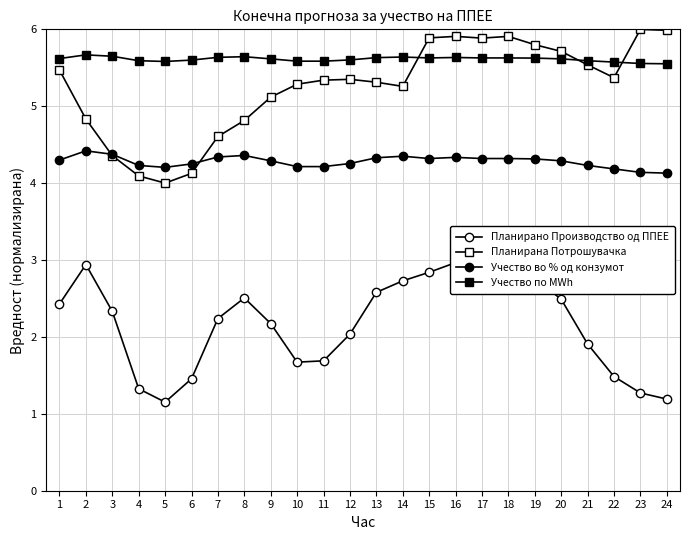

How many Учество во % од конзумот values are between 4 and 5?

24